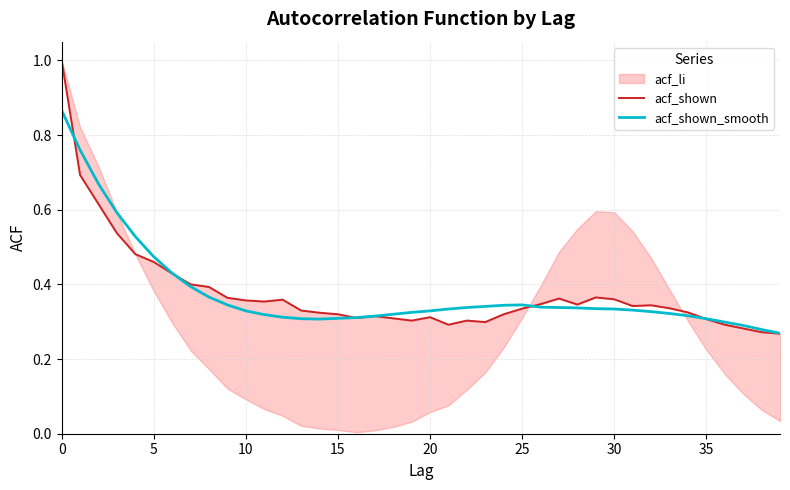

True or false: acf_shown has more than 0 interior local peaks.

True